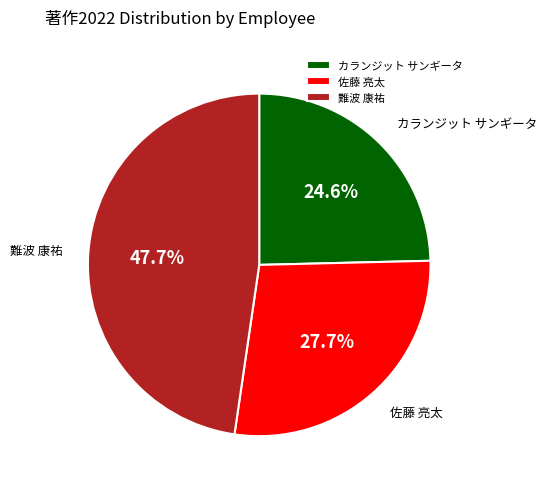

Count the number of slices in the pie.

3